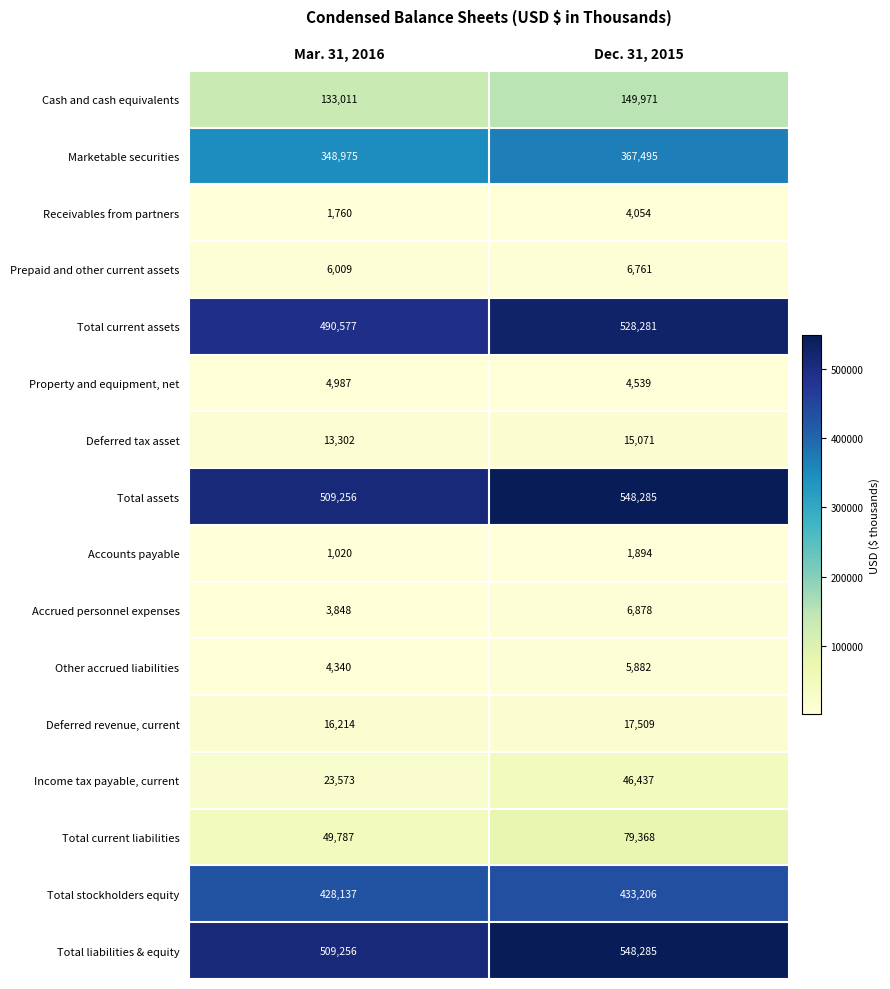

What is the total value across all series at Dec. 31, 2015?

2763916